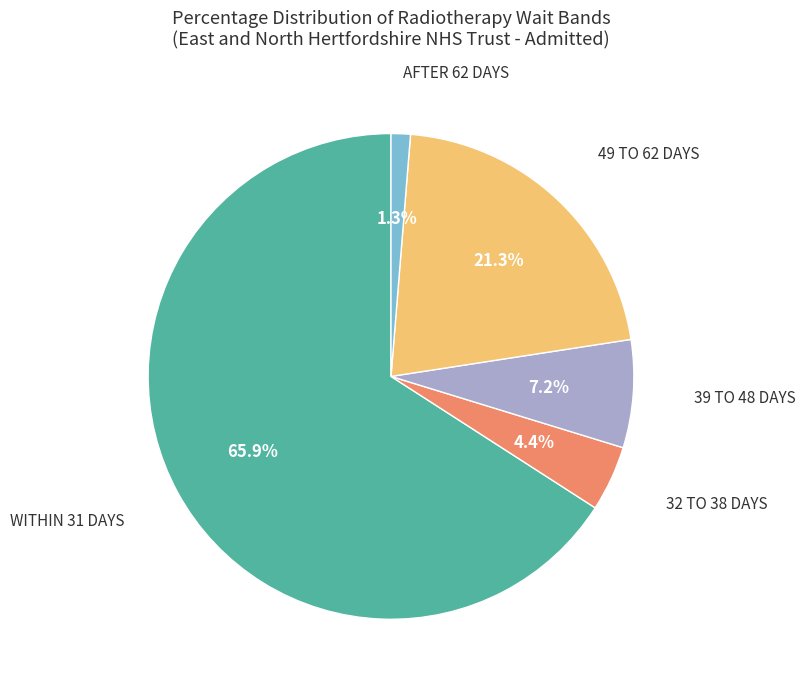

How many segments does this pie chart have?

5